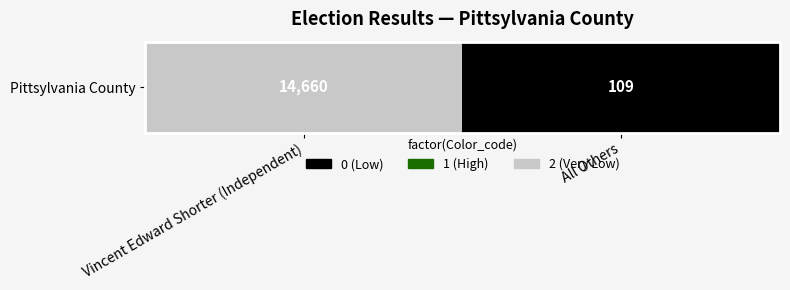

Which has a higher value, Vincent Edward Shorter (Independent) or All Others?

Vincent Edward Shorter (Independent)